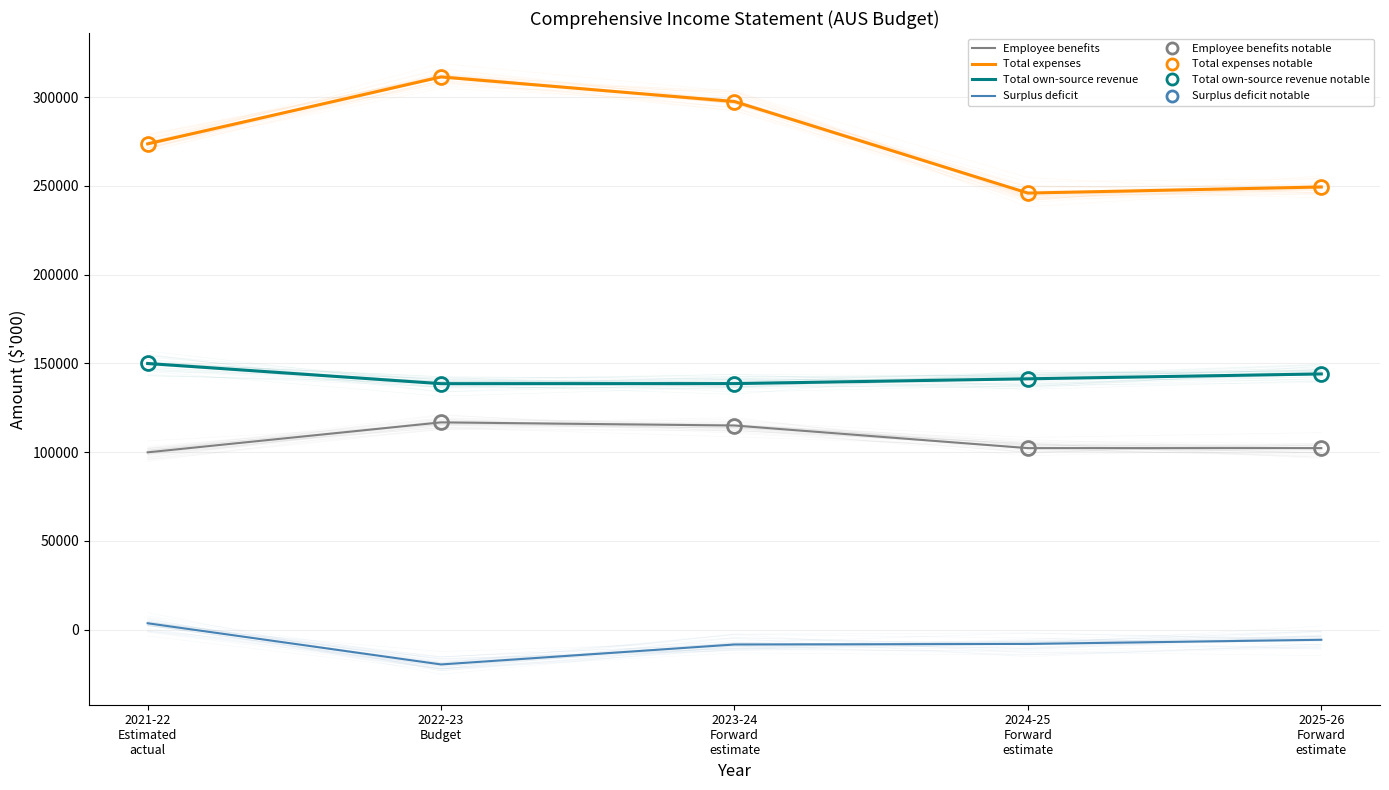

How many data points in Total own-source revenue are above 141310?

2